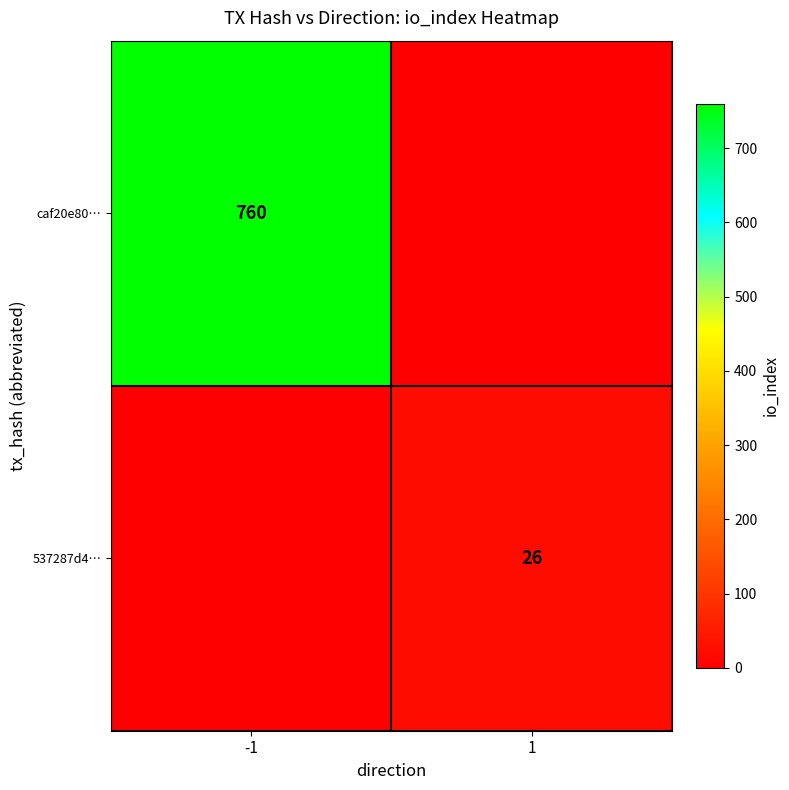

At which category is the sum across all series the highest?

-1